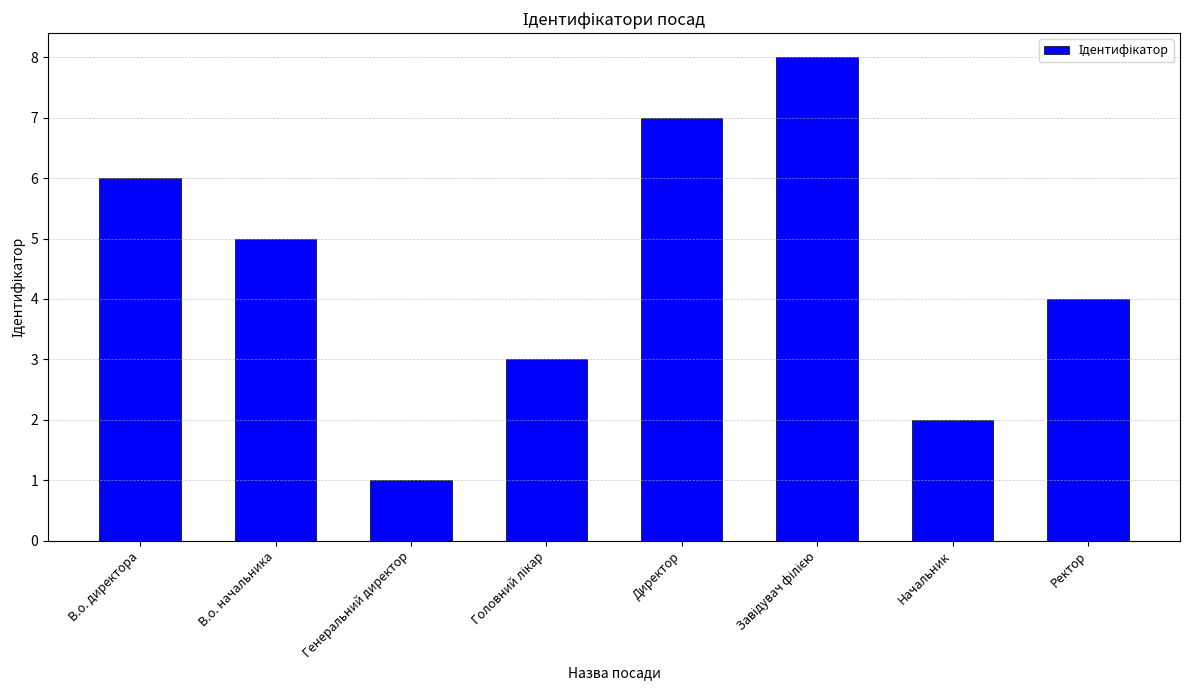

Where does the data first go above 5?

В.о. директора